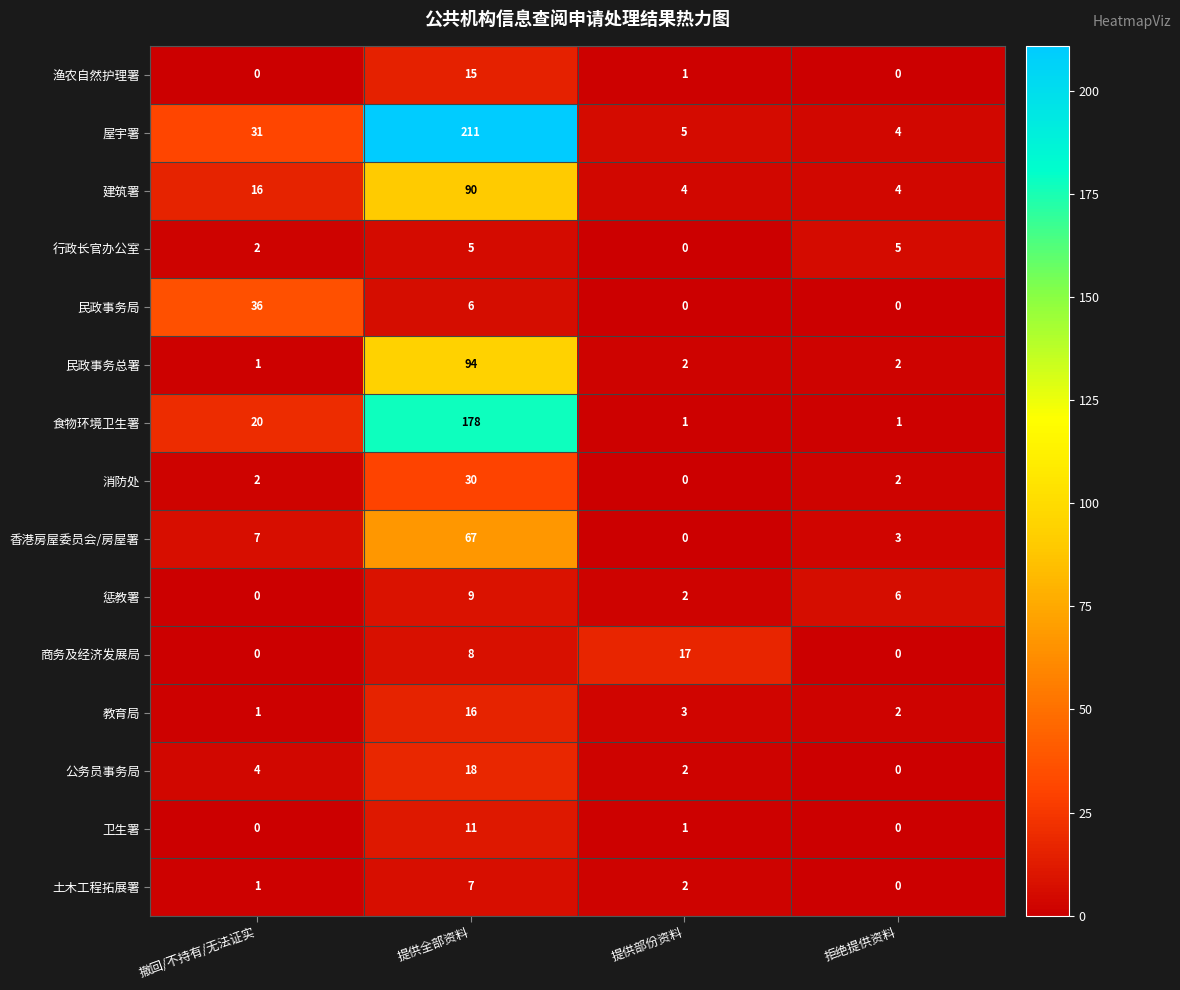

At which label does 香港房屋委员会/房屋署 reach its minimum?

提供部份资料